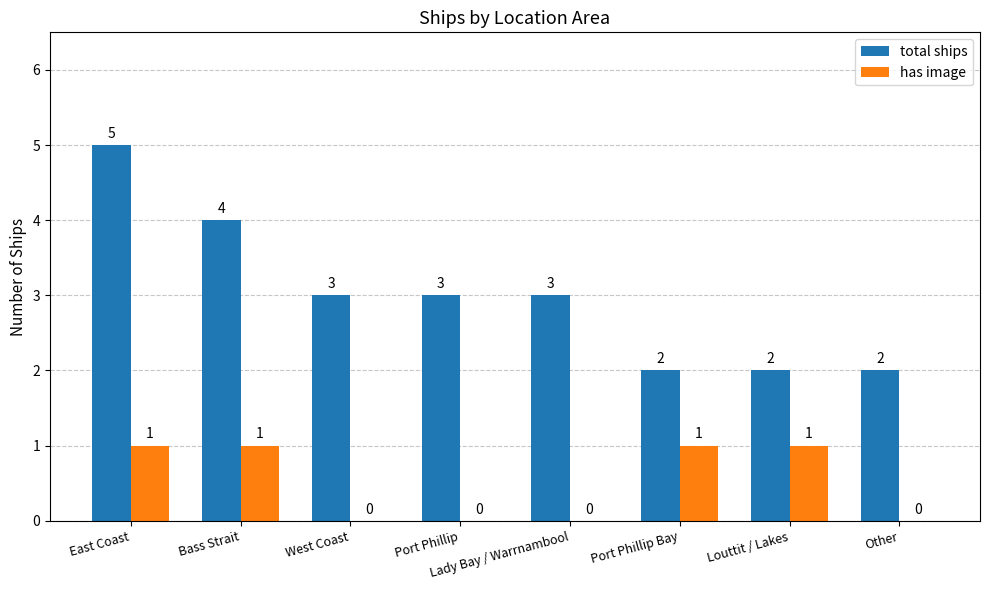

How many positive values does the has image series have?

4